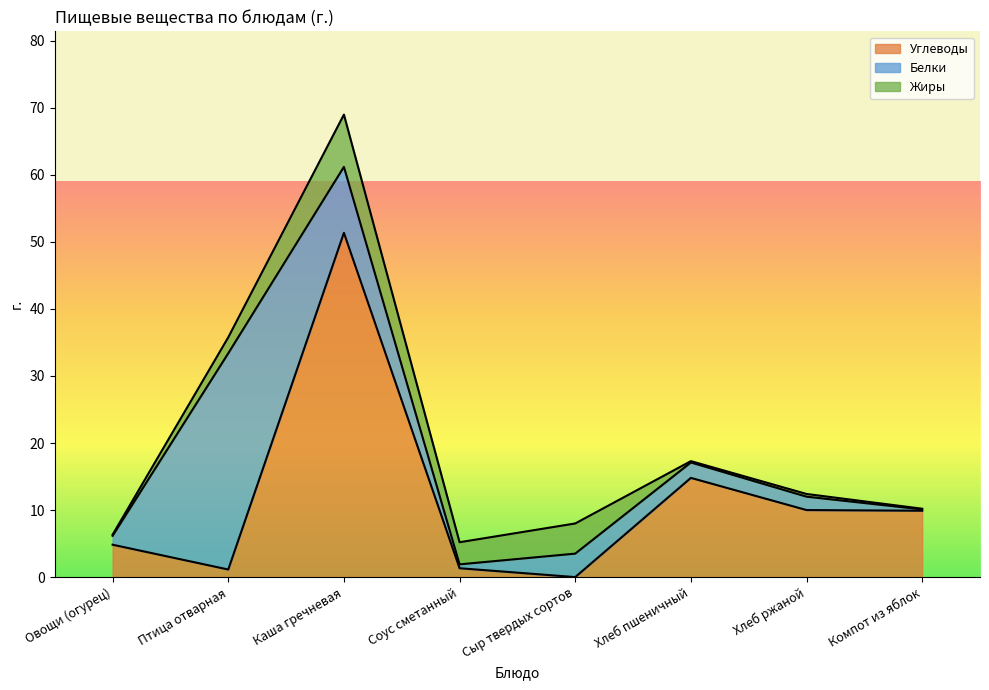

At which label does Жиры first exceed 2?

Птица отварная